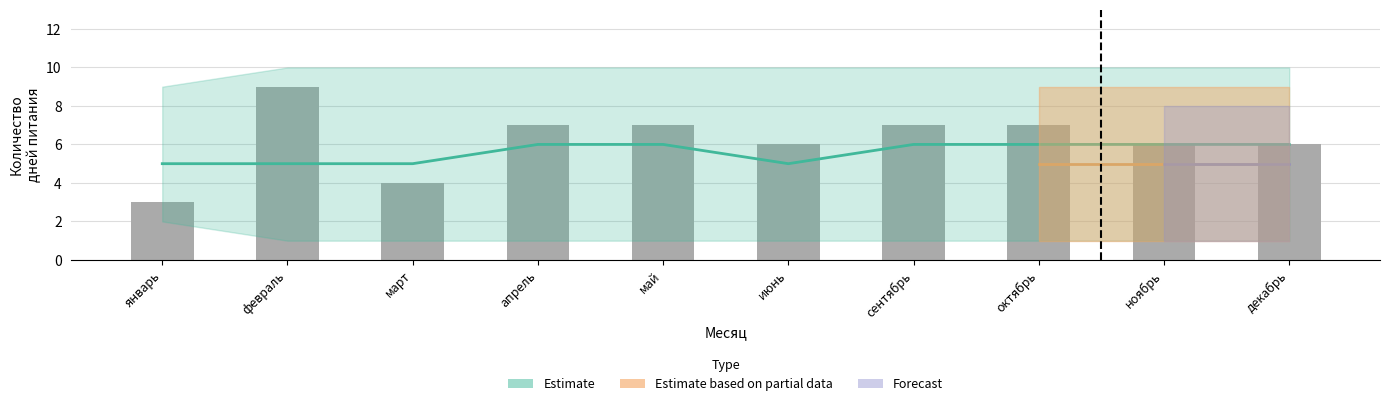

List the labels in order of value, smallest first.

январь, март, июнь, ноябрь, декабрь, апрель, май, сентябрь, октябрь, февраль